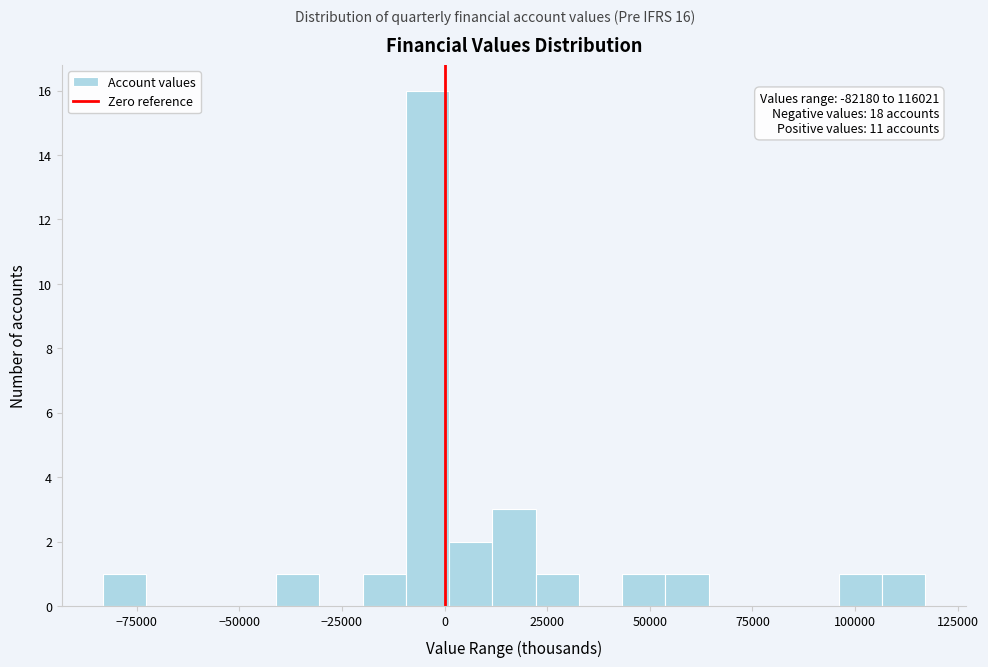

Around what value on the x-axis is the tallest bar? Give the approximate position of its centre, as read against the axis.

-5000